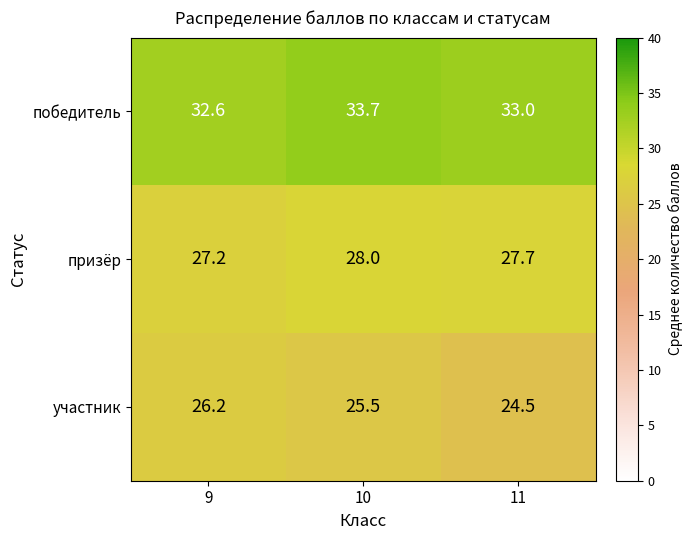

At which label does победитель reach its peak?

10